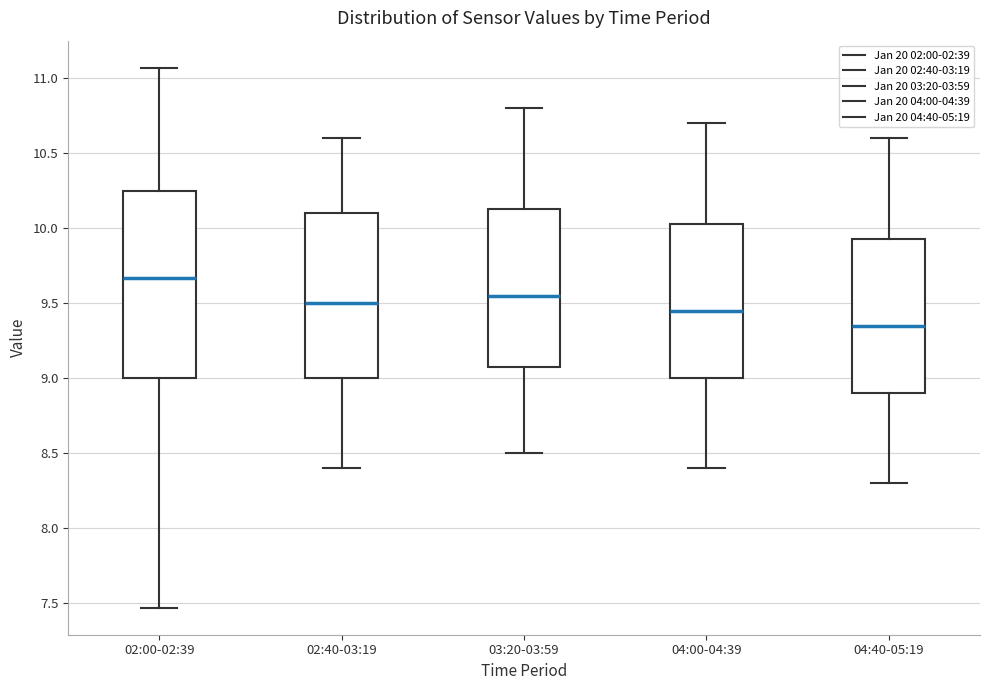

Comparing the boxes themselves (not the whiskers), which one is the tallest?

02:00-02:39